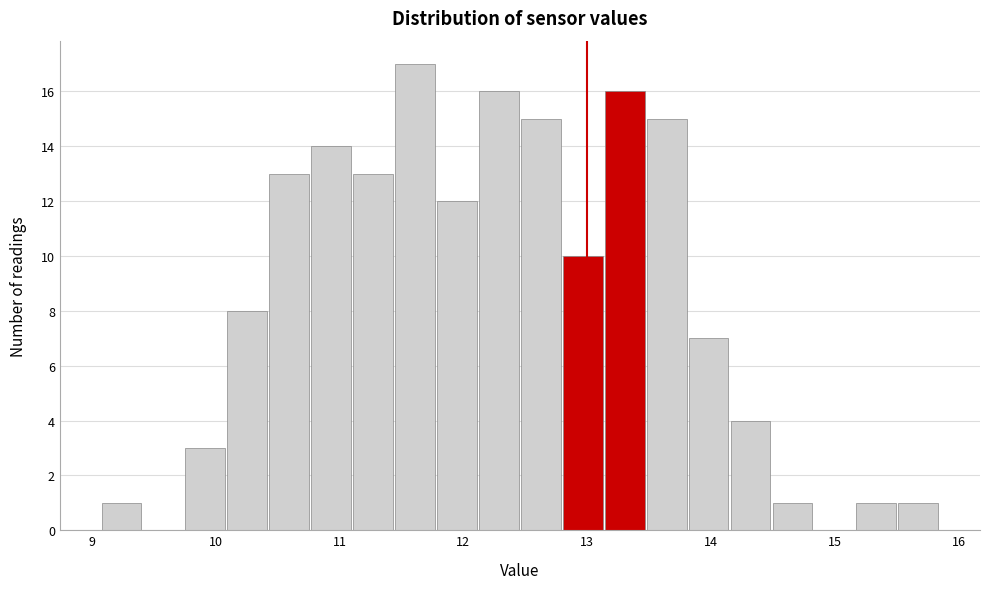

Read against the x-axis, roughly where is the centre of the tallest bar?

11.6